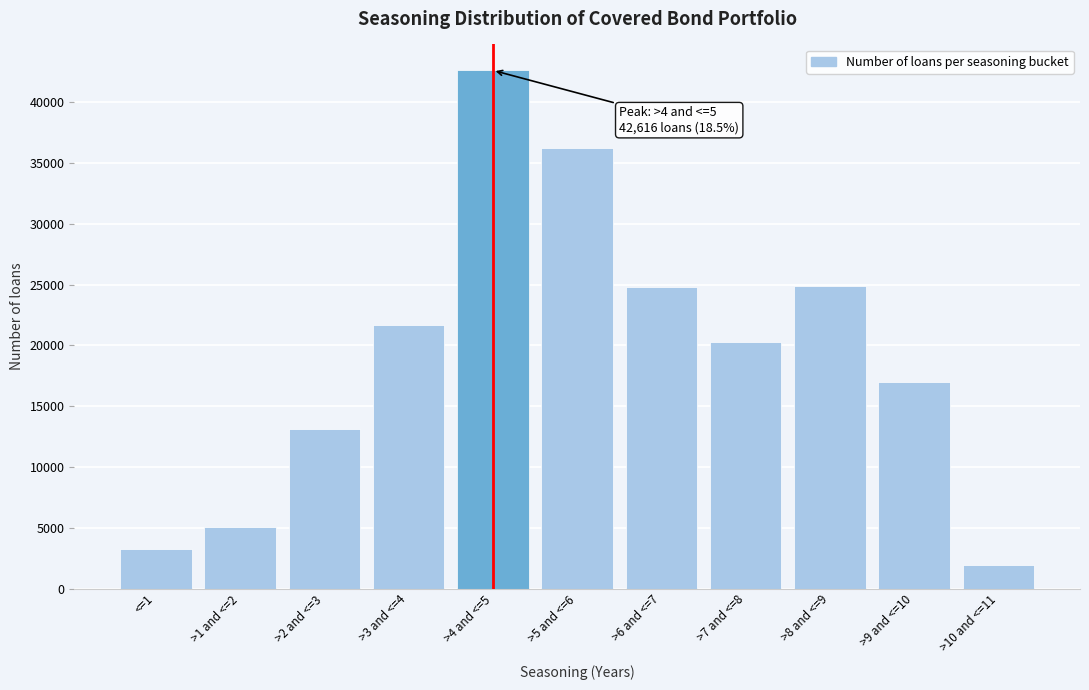

The value at >7 and <=8 is 20274. True or false?

True